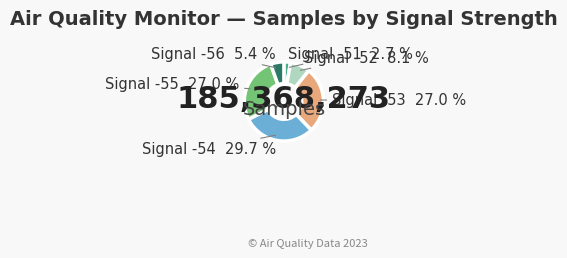

Do Signal -54 and Signal -51 together represent more than half of the pie?

No